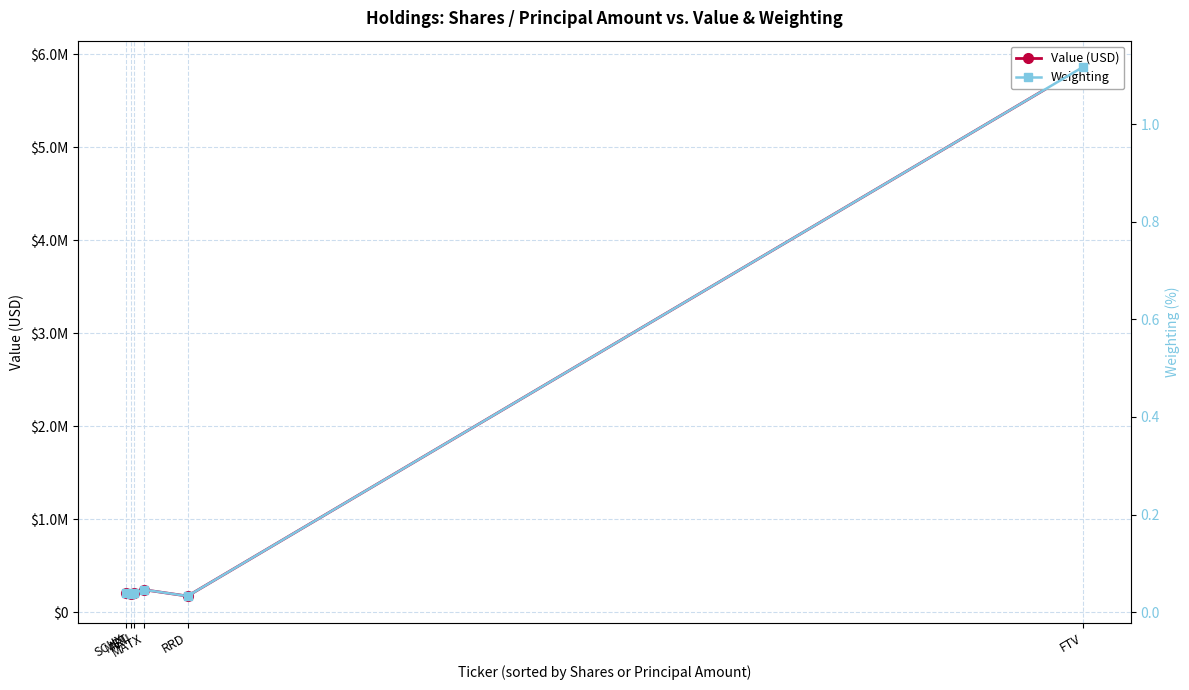

Where is the first local maximum for Weighting?

MATX